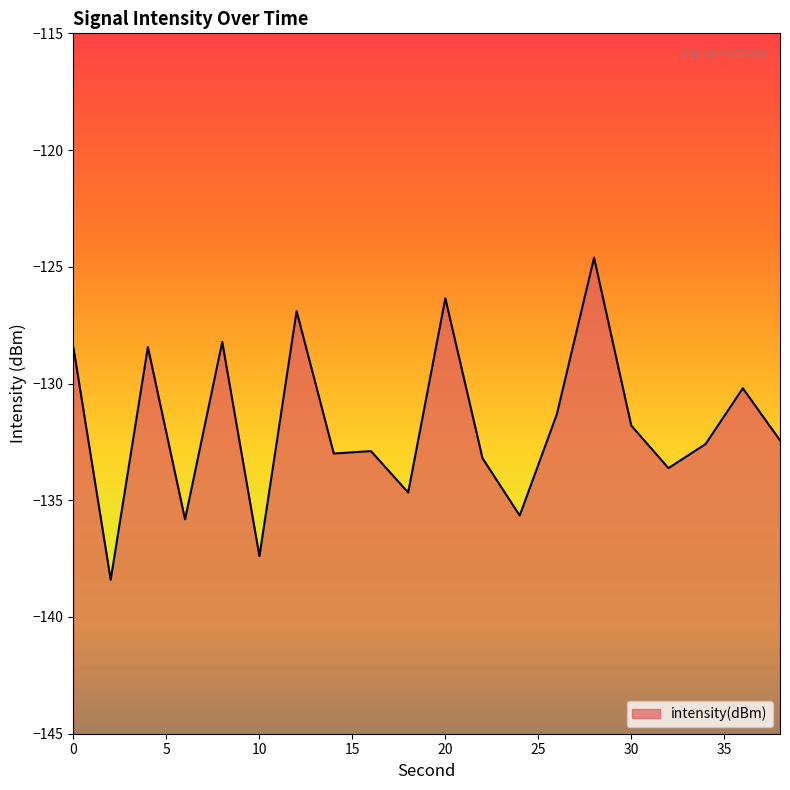

Rank the categories by value from highest to lowest.

28, 20, 12, 8, 4, 0, 36, 26, 30, 38, 34, 16, 14, 22, 32, 18, 24, 6, 10, 2